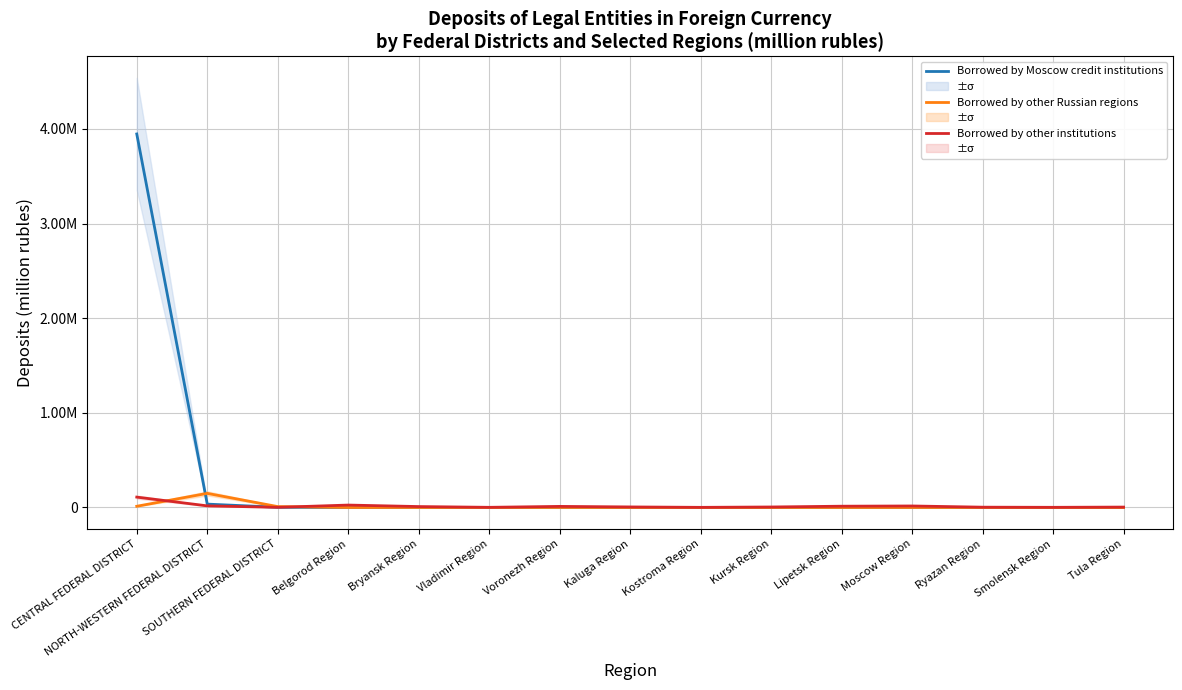

True or false: Borrowed by Moscow credit institutions and Borrowed by other Russian regions intersect in this chart.

True